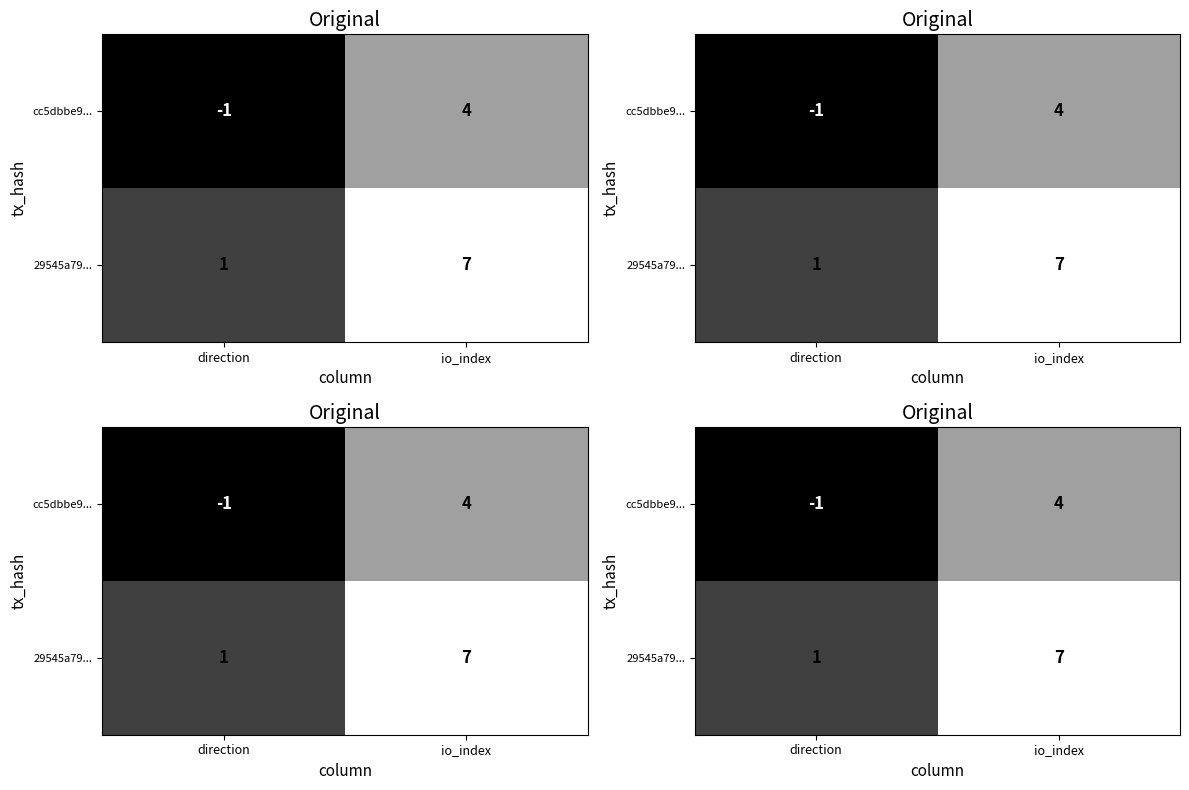

List the series in order of their overall mean, lowest first.

cc5dbbe9..., 29545a79...